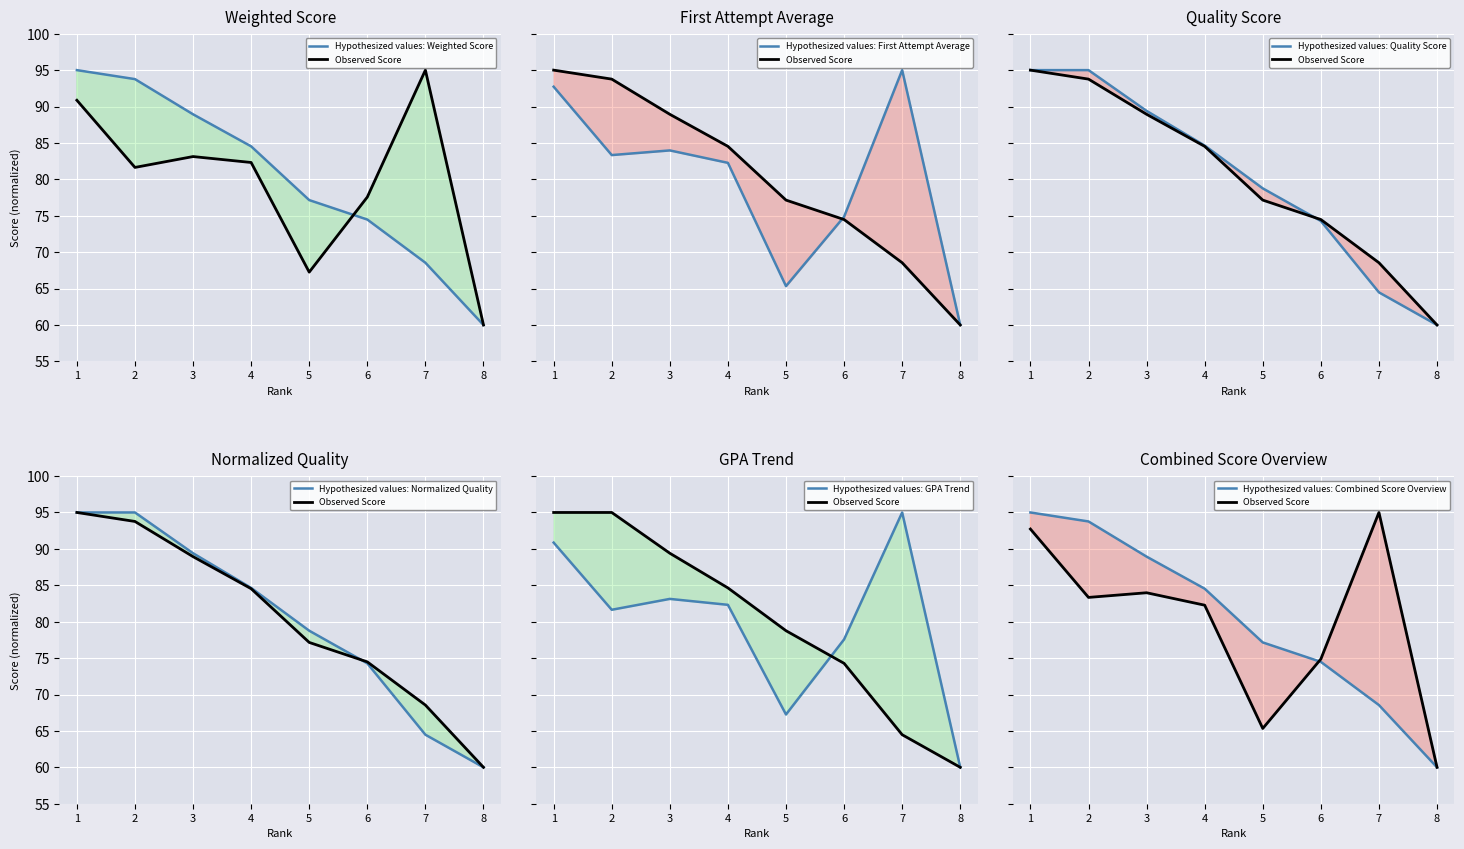

Reading right to left, extract all data points from this chart.

weighted_score: 8=60.0	7=68.5	6=74.5	5=77.2	4=84.5	3=88.9	2=93.8	1=95.0
gpa: 8=60.0	7=95.0	6=77.6	5=67.3	4=82.3	3=83.1	2=81.6	1=90.9
first_avg: 8=60.0	7=95.0	6=74.9	5=65.3	4=82.3	3=84.0	2=83.3	1=92.7
quality_score: 8=60.0	7=64.5	6=74.3	5=78.8	4=84.6	3=89.4	2=95.0	1=95.0
norm_quality: 8=60.0	7=64.5	6=74.3	5=78.8	4=84.6	3=89.4	2=95.0	1=95.0